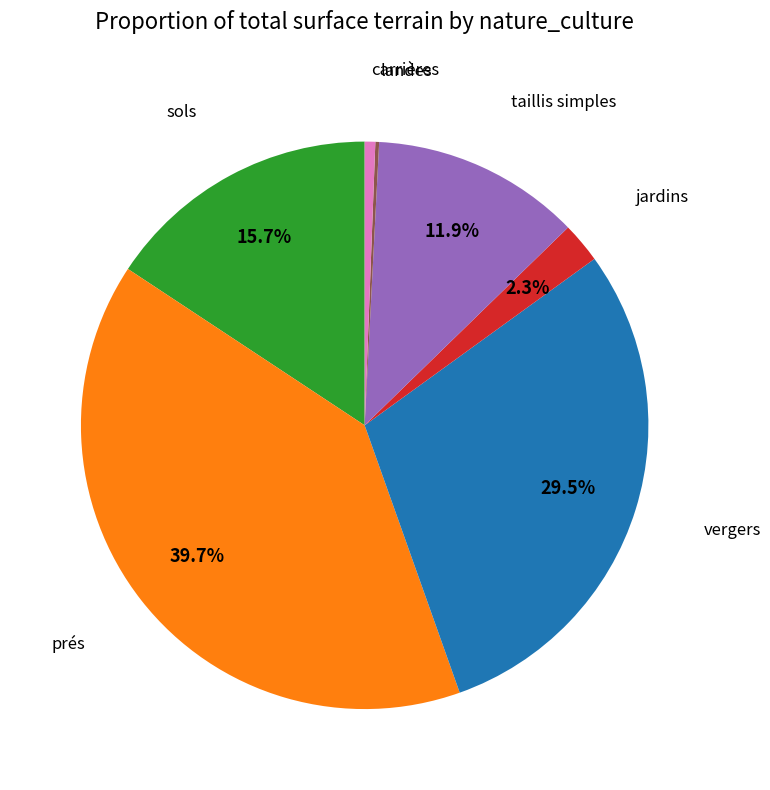

The prés slice represents 40% of the pie. True or false?

True